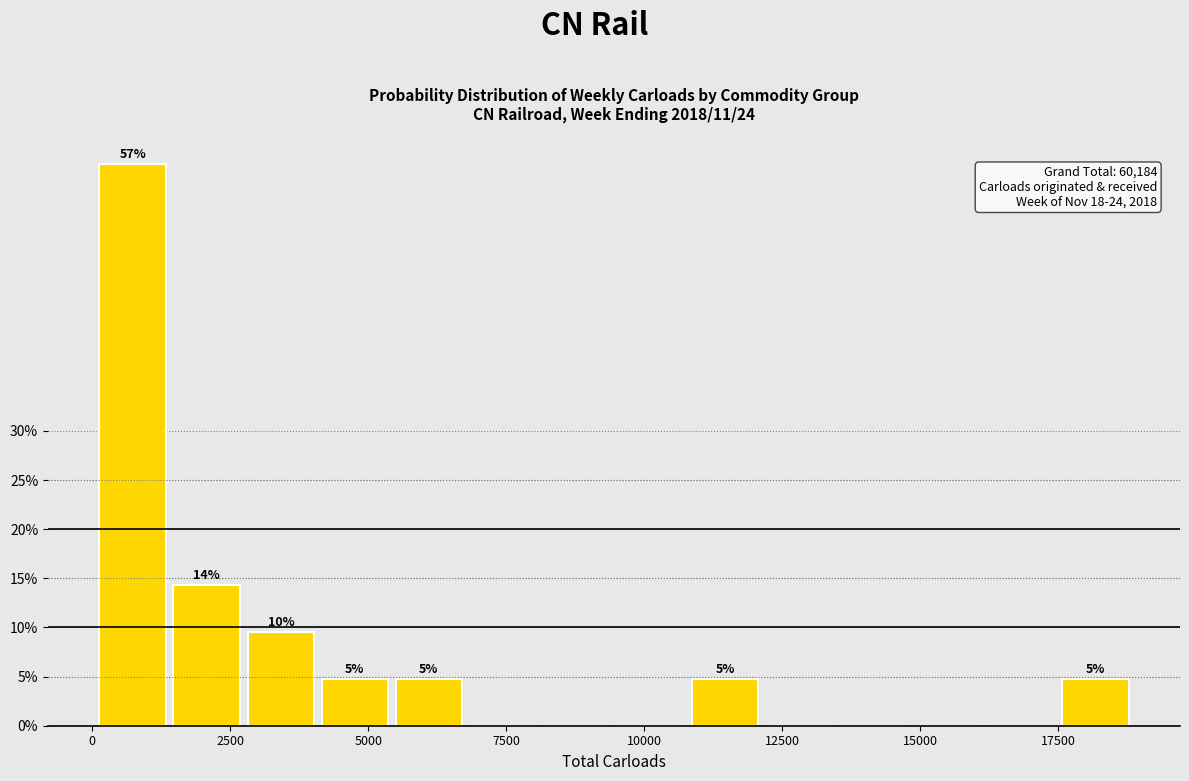

Around what value on the x-axis is the tallest bar? Give the approximate position of its centre, as read against the axis.

500